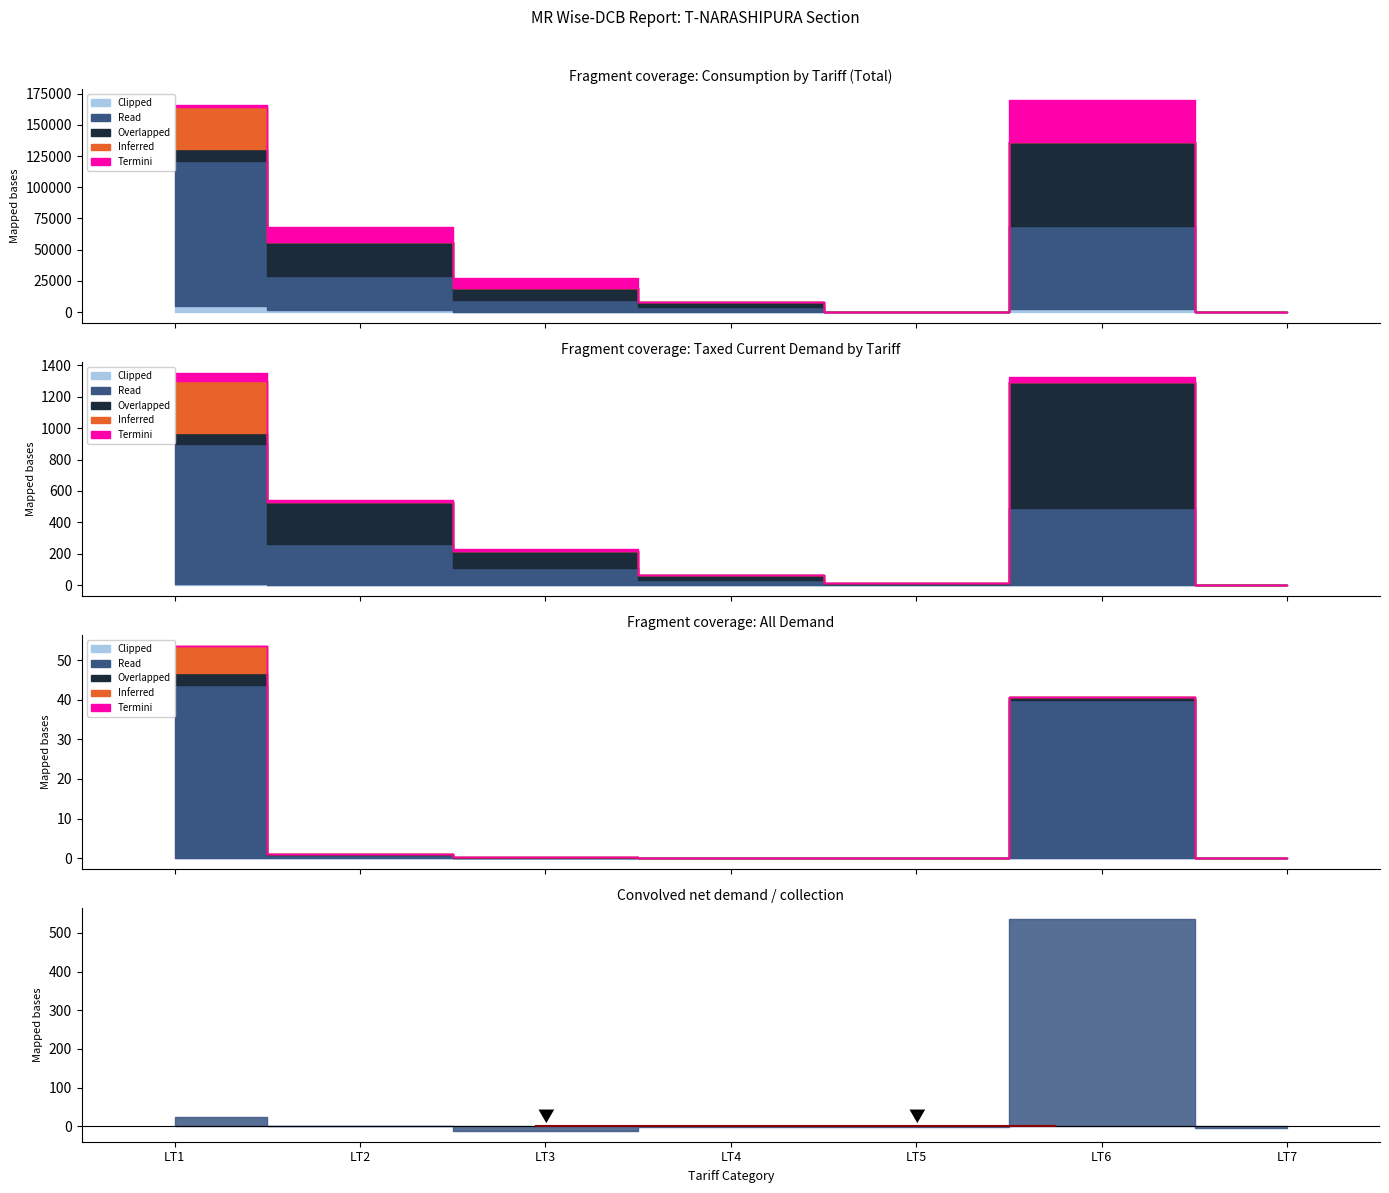

Reading left to right, what are all the values shown in this chart?

Read: 116767	27067	9769	3924	185	66791	0
Overlapped: 9031	27067	9769	3924	185	66791	0
Inferred: 34154	0	0	0	0	0	0
Termini: 1578	12331	7473	0	102	33894	0
Clipped: 4640	2059	1	0	0	2580	0